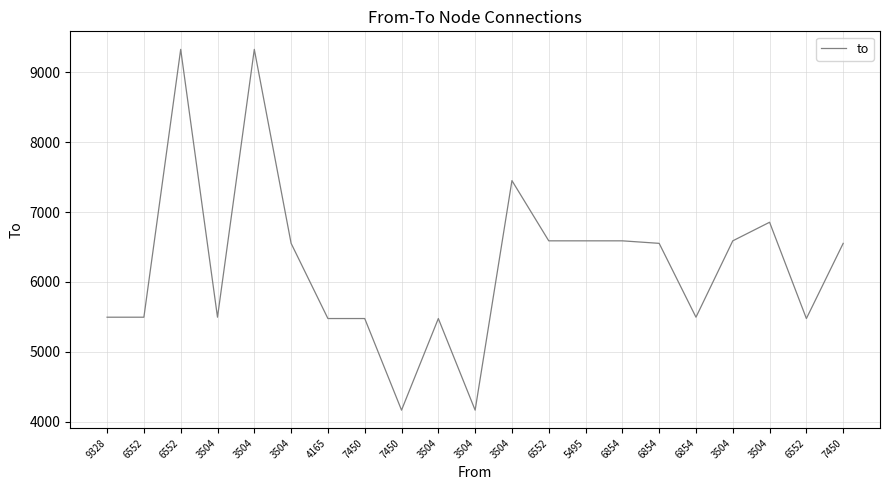

Where does the data first go above 6552?

6552